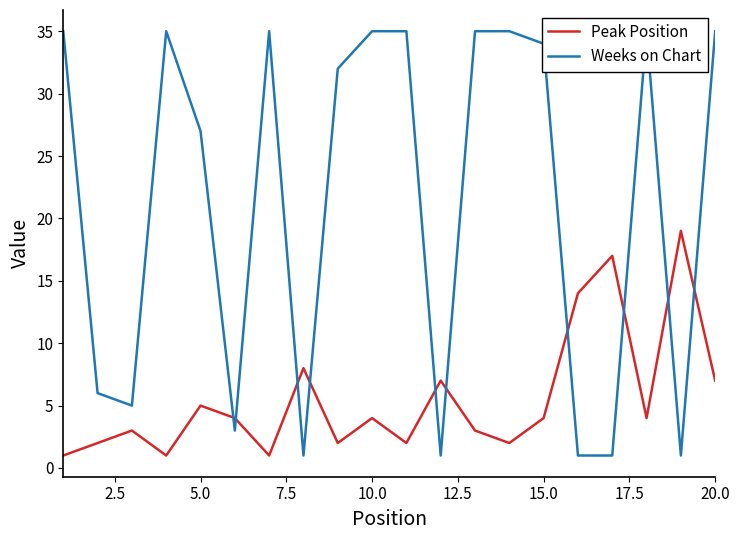

In Weeks on Chart, how many points are higher than both neighbors (excluding endpoints)?

3